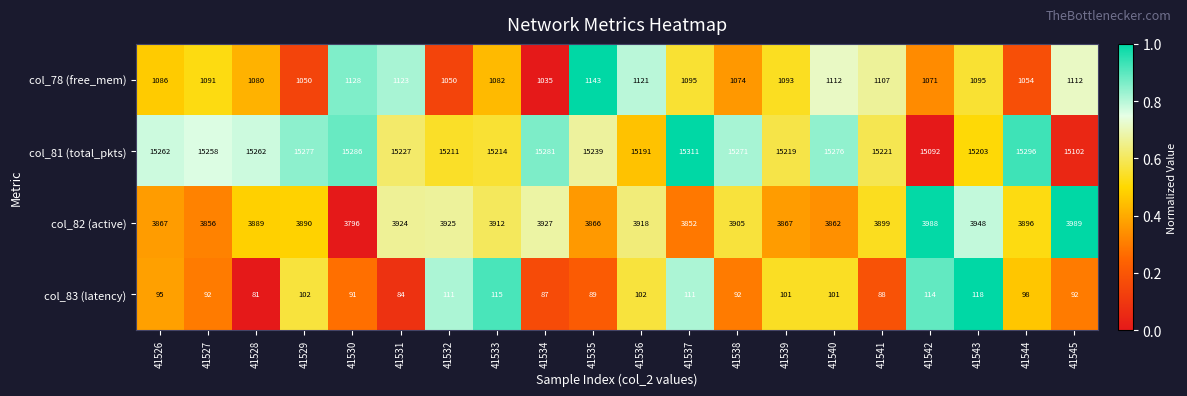

What is the total value across all series at 41534?

20330